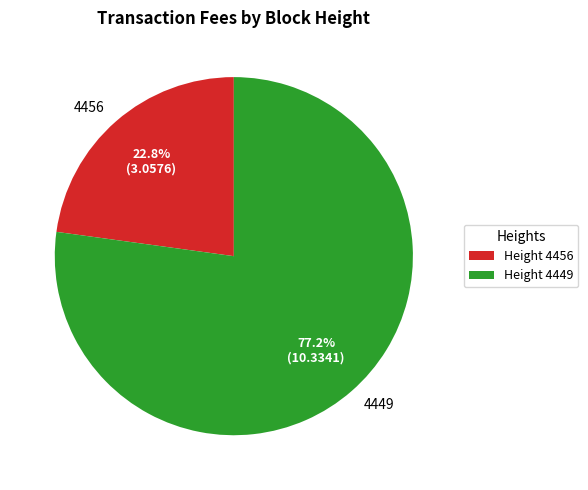

Is there any slice that represents more than half of the pie?

Yes